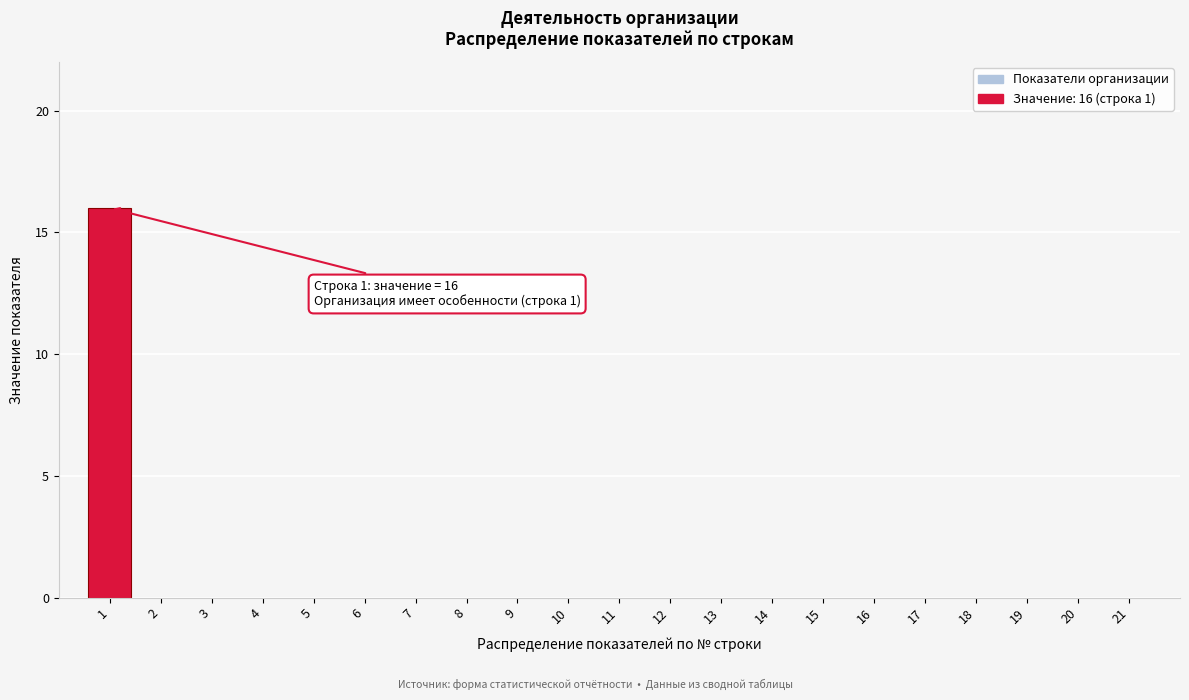

Reading left to right, what are all the values shown in this chart?

1=16	2=0	3=0	4=0	5=0	6=0	7=0	8=0	9=0	10=0	11=0	12=0	13=0	14=0	15=0	16=0	17=0	18=0	19=0	20=0	21=0